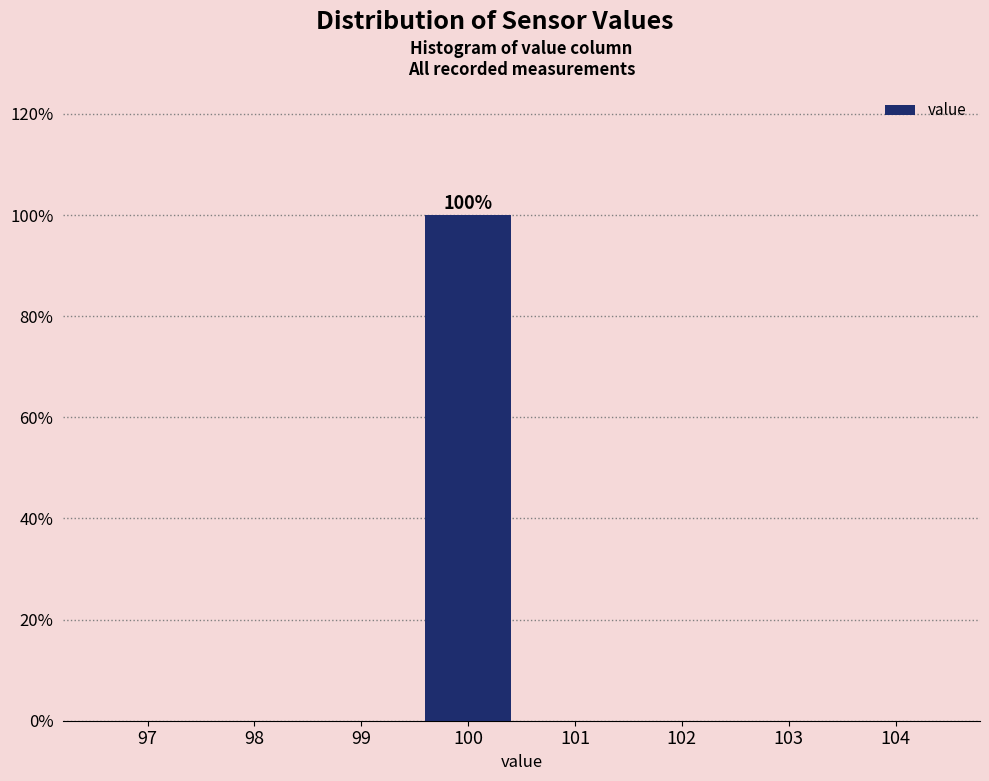

Reading right to left, what are all the values shown in this chart?

104=0	103=0	102=0	101=0	100=100	99=0	98=0	97=0